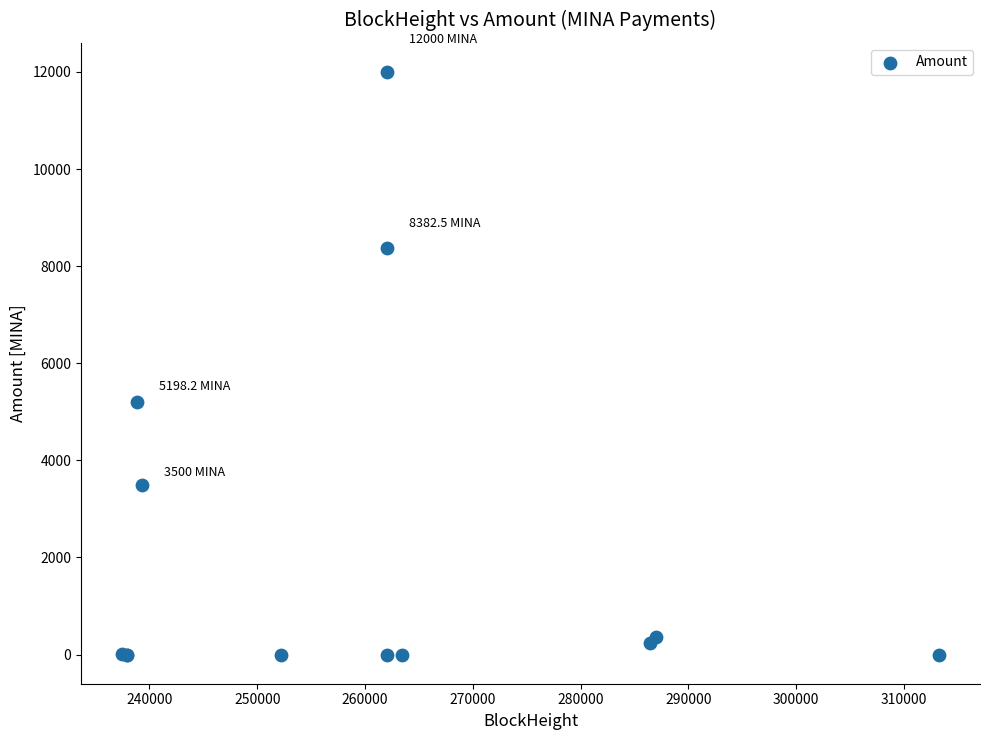

What Y value in the scatter plot is closest to 6000?

5198.2